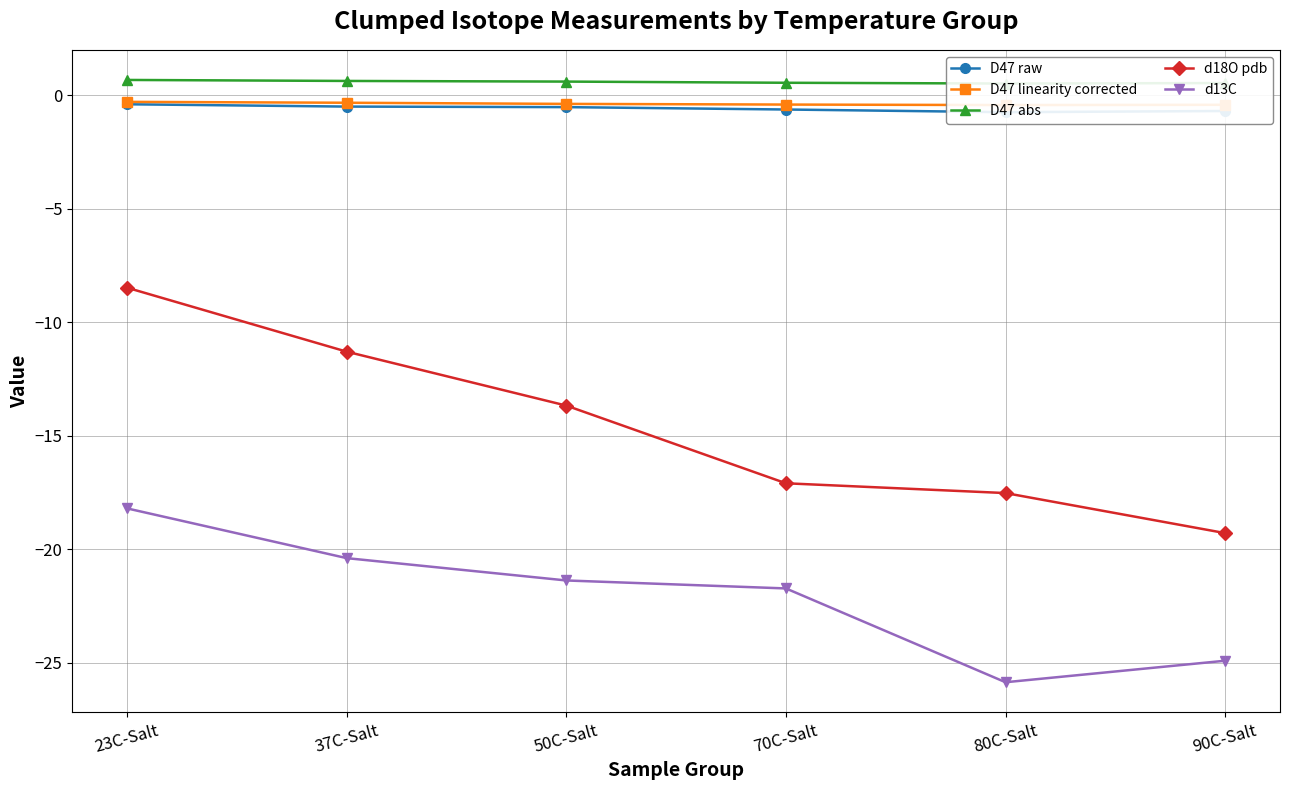

How many lines are shown in the chart?

5